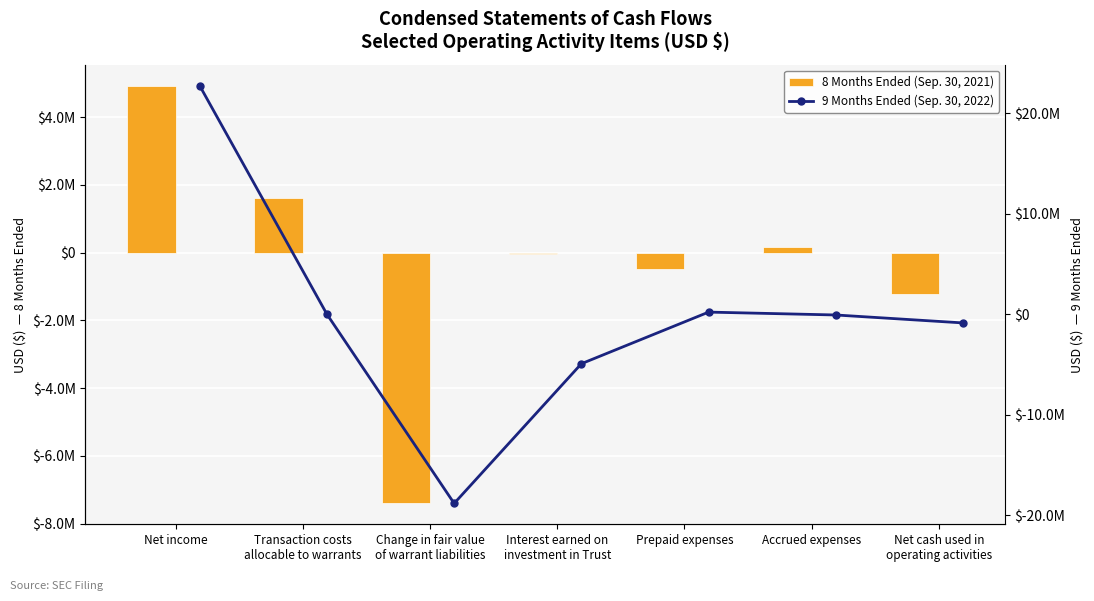

What is the lowest value of the 8 Months Ended (Sep. 30, 2021) series?

-7400760